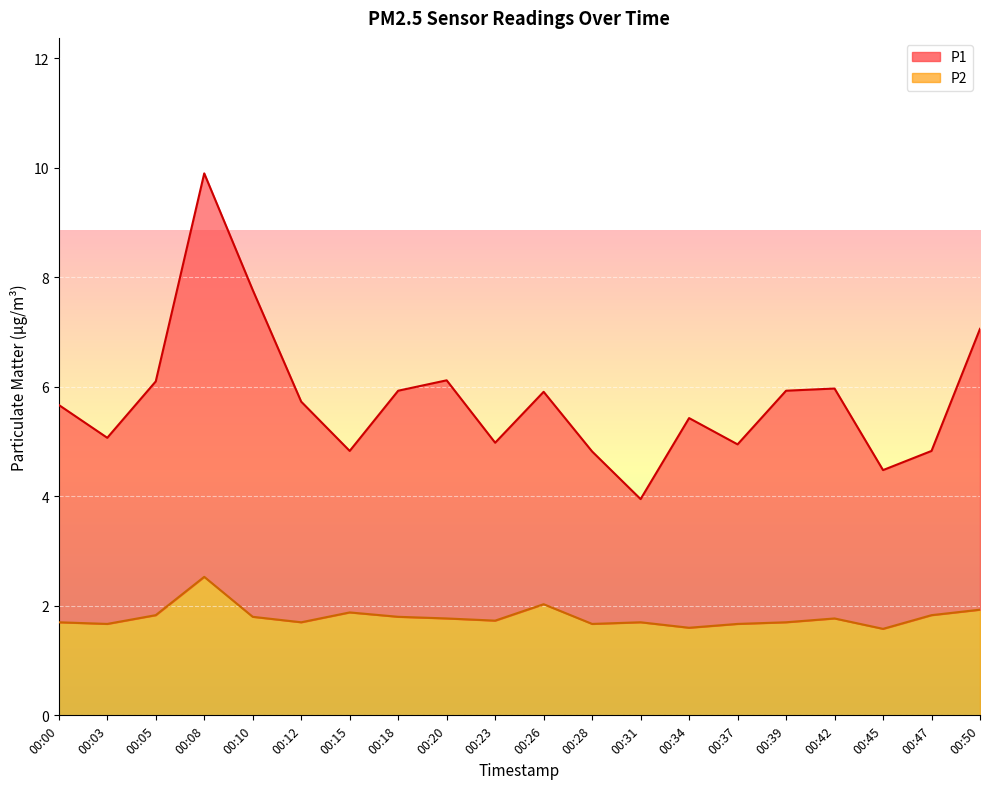

At which category does P1 reach its first local peak?

00:08